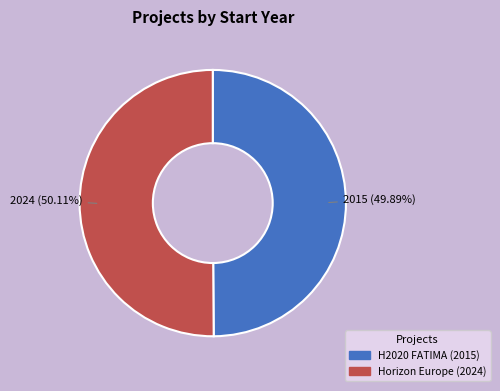

Is there a majority slice in this chart?

Yes